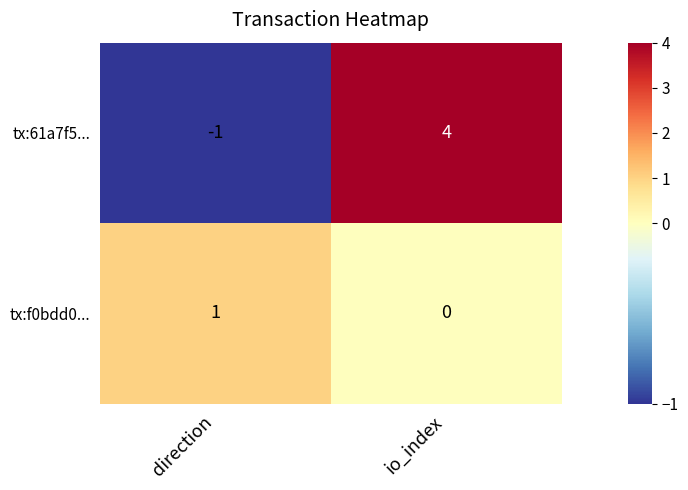

The value of tx:61a7f5... at io_index is 4. True or false?

True